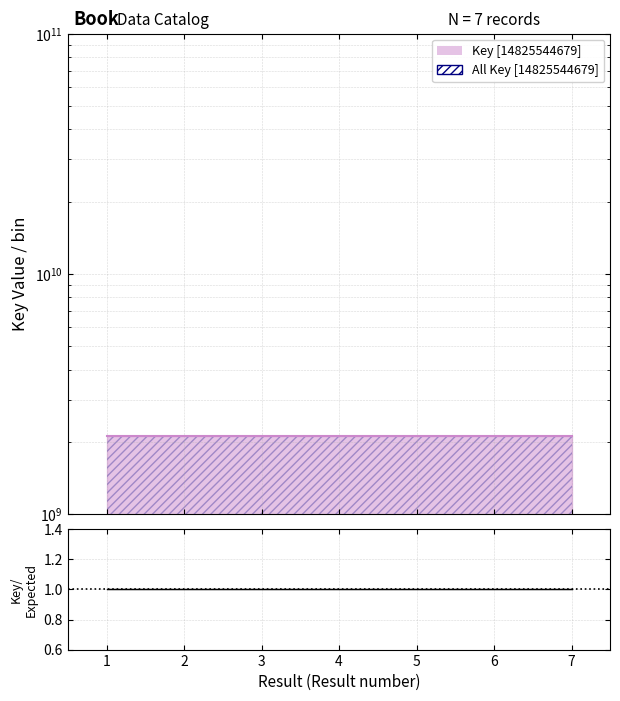

What is the difference between the second highest and minimum values?

6542